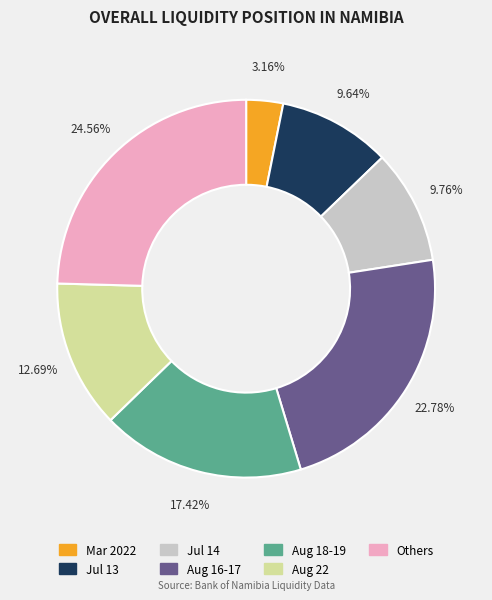

Which category has the smallest portion of the pie?

Mar 2022